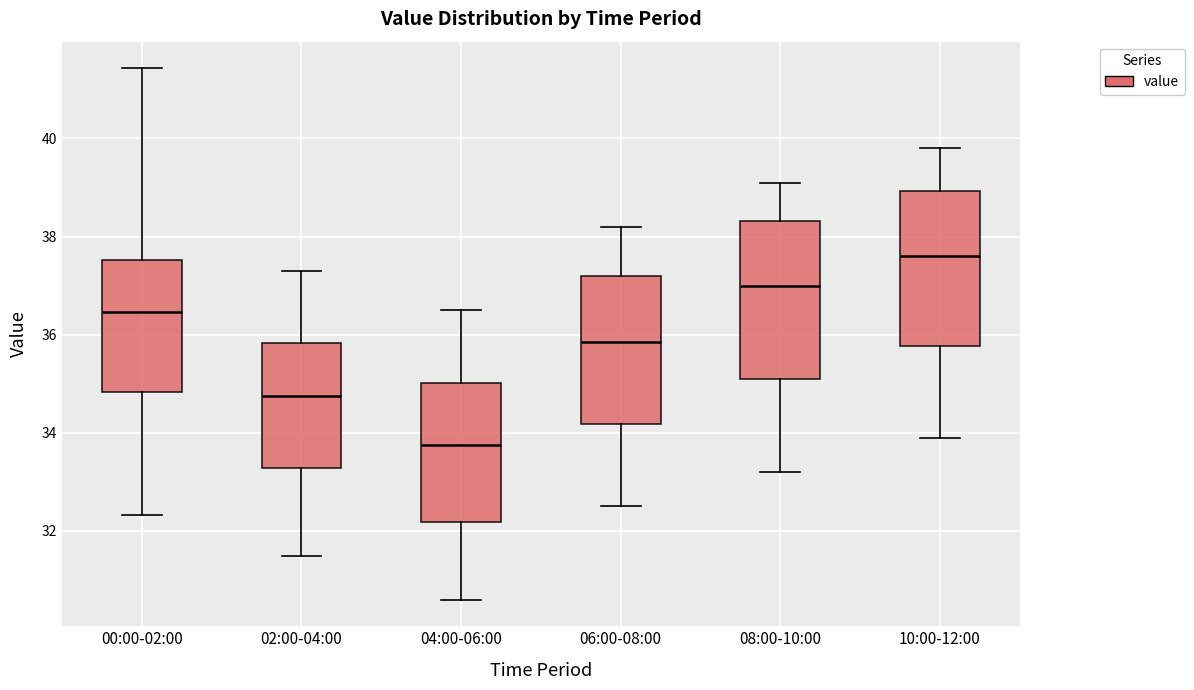

Which box has the lowest median line?

04:00-06:00